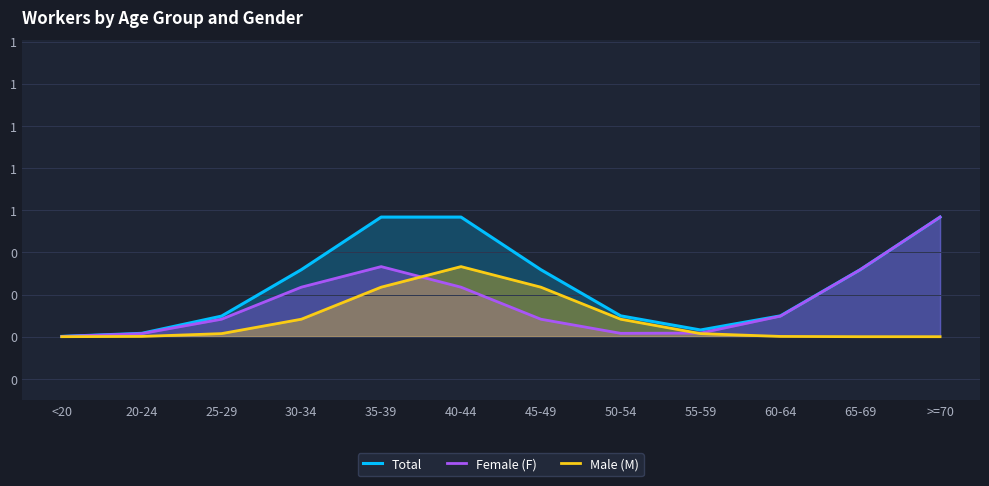

Which series has the widest spread of values?

Female (F)